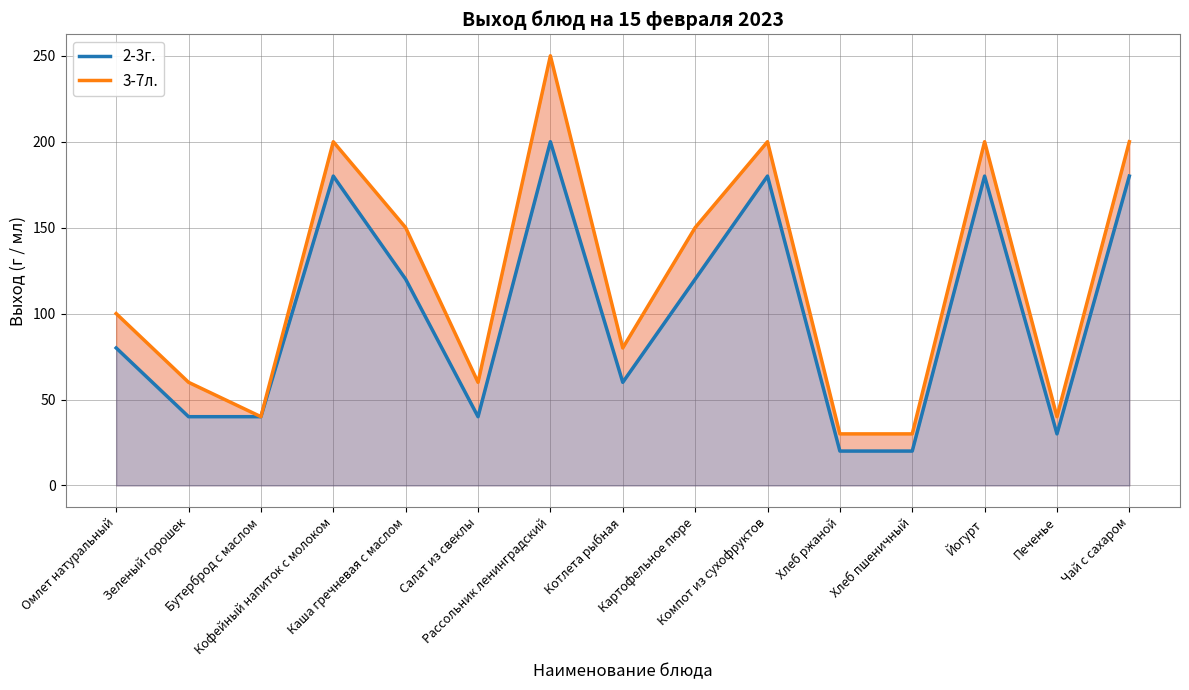

The 2-3г. series shows 99 at Компот из сухофруктов. True or false?

False